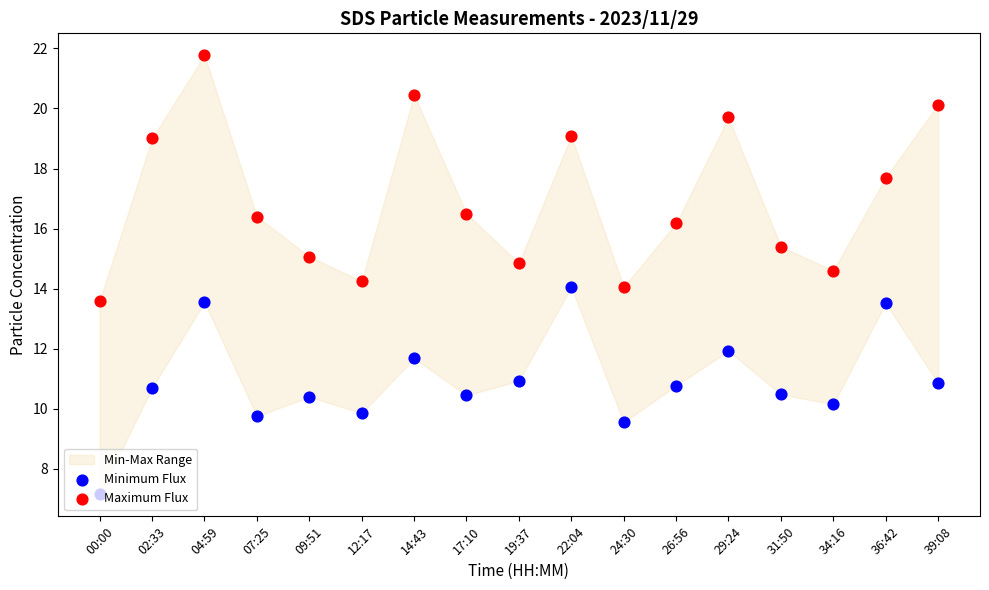

At how many categories does at least one series exceed 15?

12